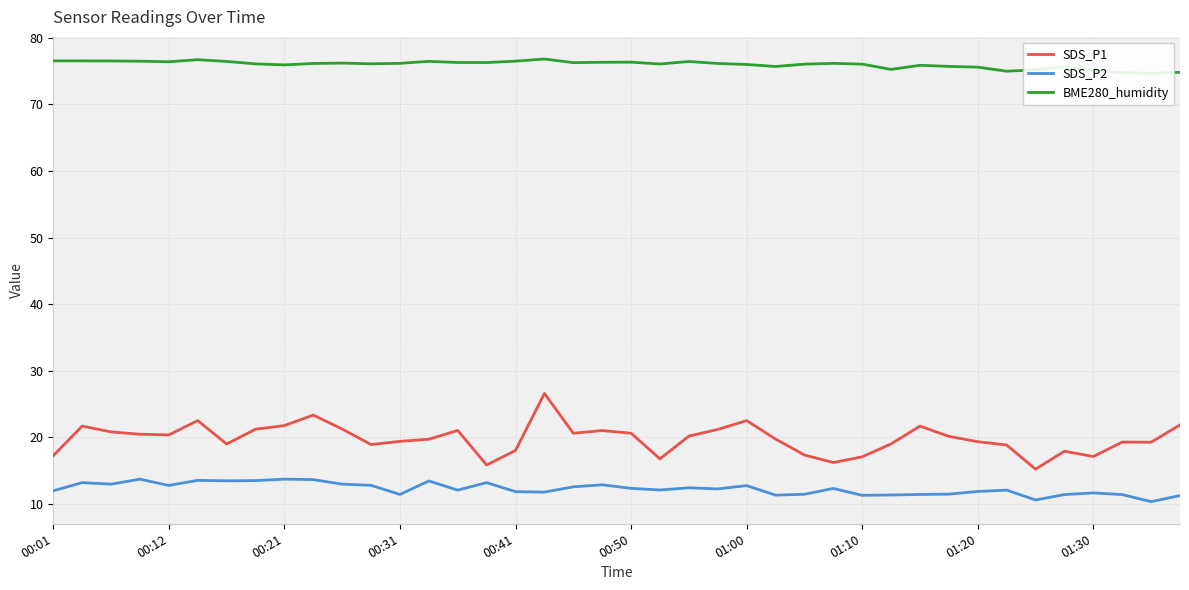

Read the SDS_P1 value at 01:10.

17.1